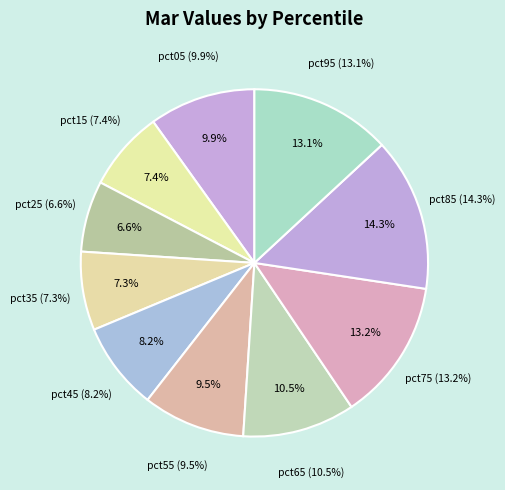

How many segments does this pie chart have?

10